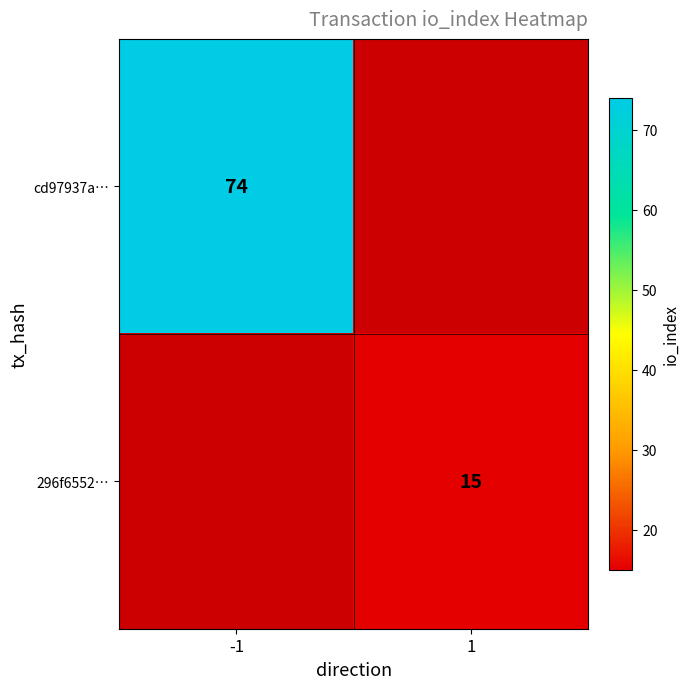

True or false: cd97937a… has a value of 107 at -1.

False